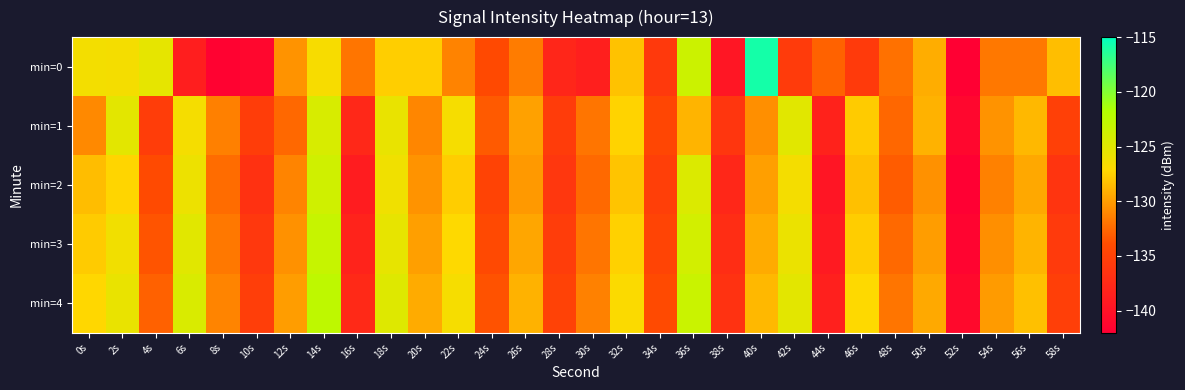

List the series in order of their overall mean, lowest first.

min=0, min=2, min=1, min=3, min=4